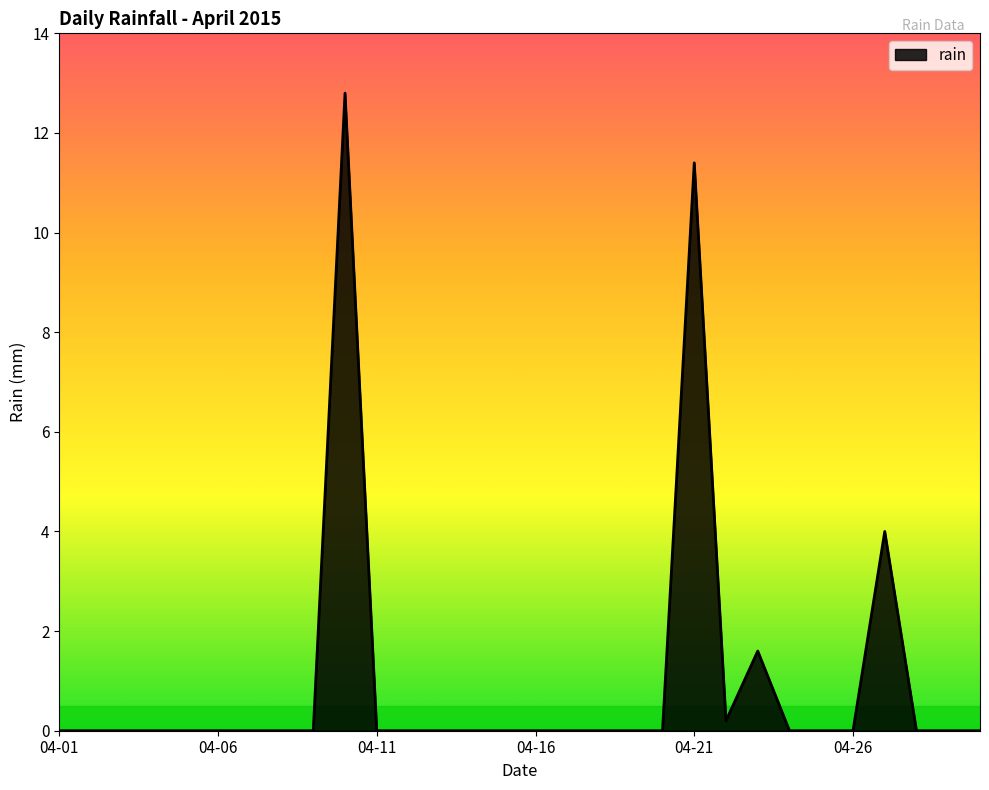

What is the difference between the maximum and minimum values?

12.8